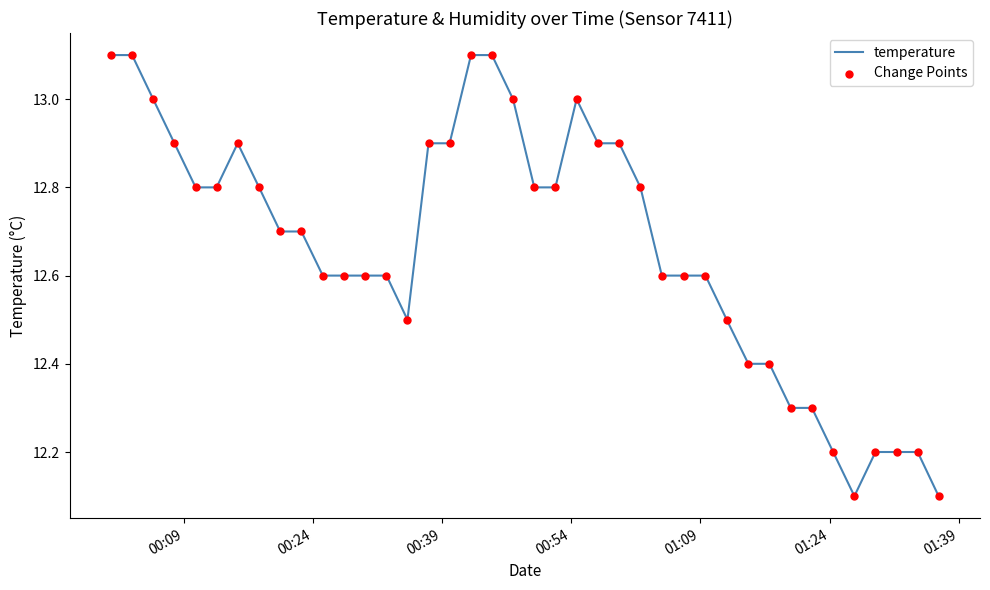

What is the minimum value shown in the chart?

12.1